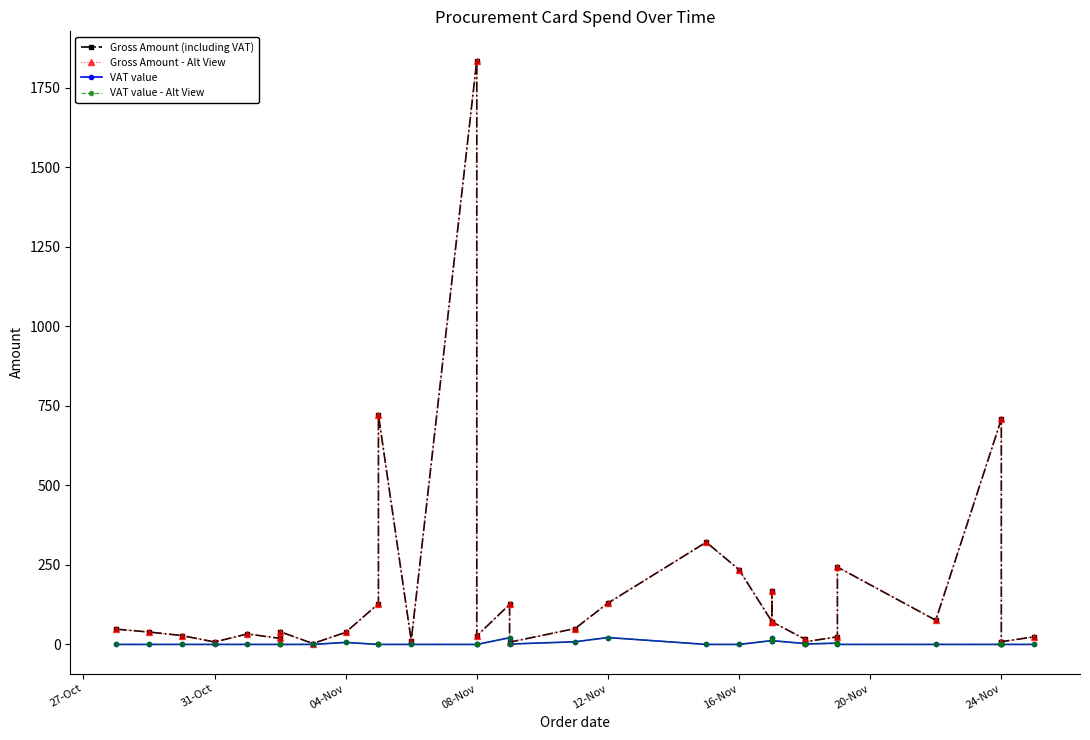

Which series has the largest total across all categories?

Gross Amount (including VAT)